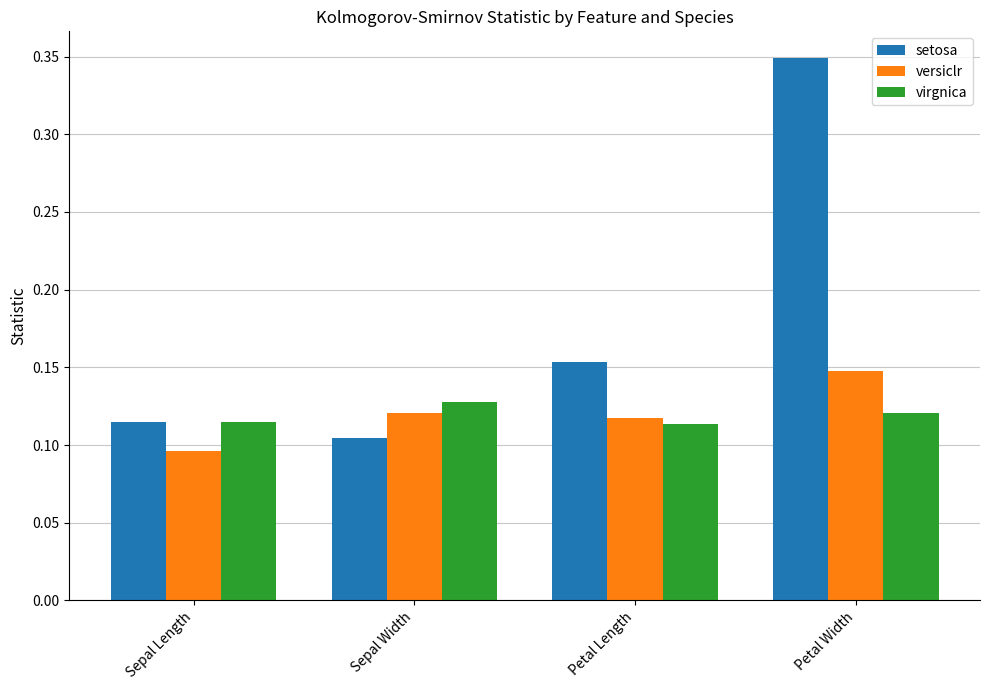

List the series in order of their peak value, highest first.

setosa, versiclr, virgnica